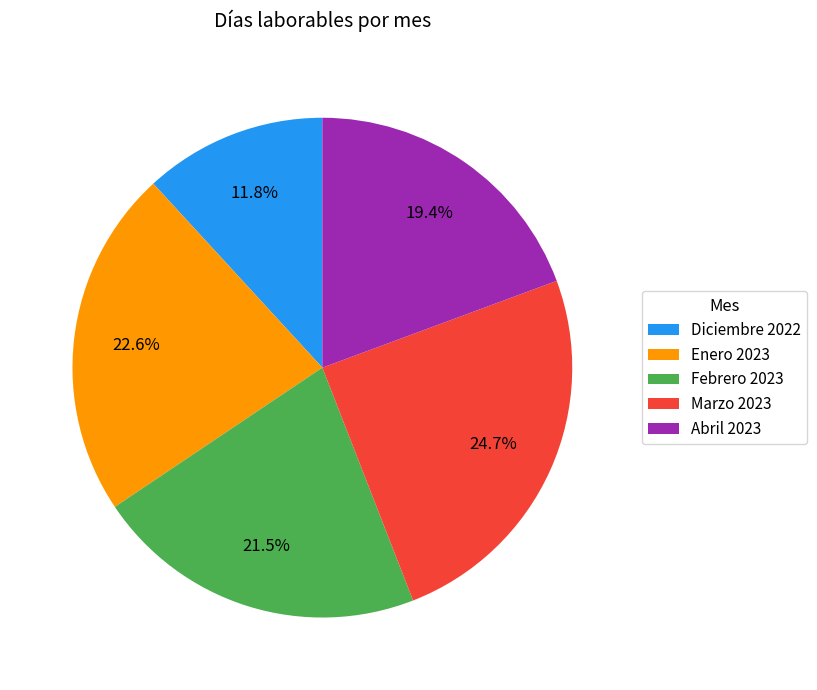

How much of the chart is everything except Enero 2023?

77.4%